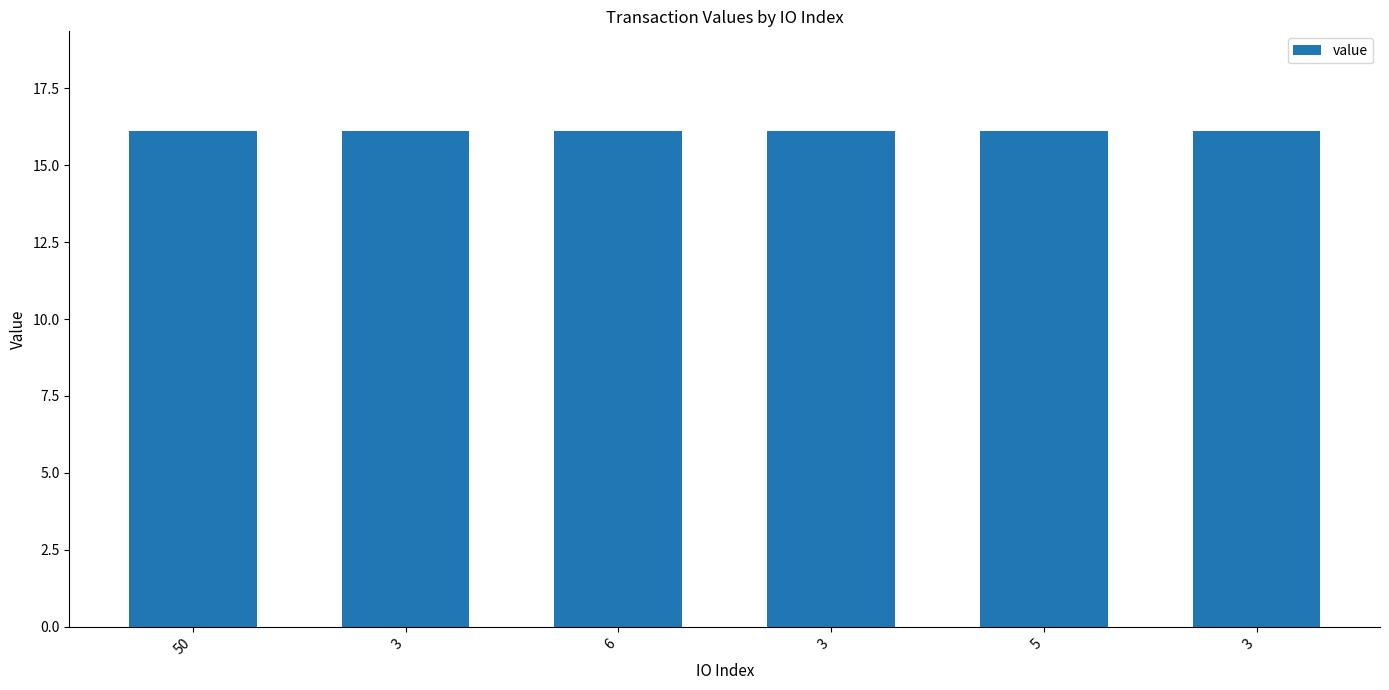

List the labels in order of value, largest first.

6, 3, 5, 3, 50, 3